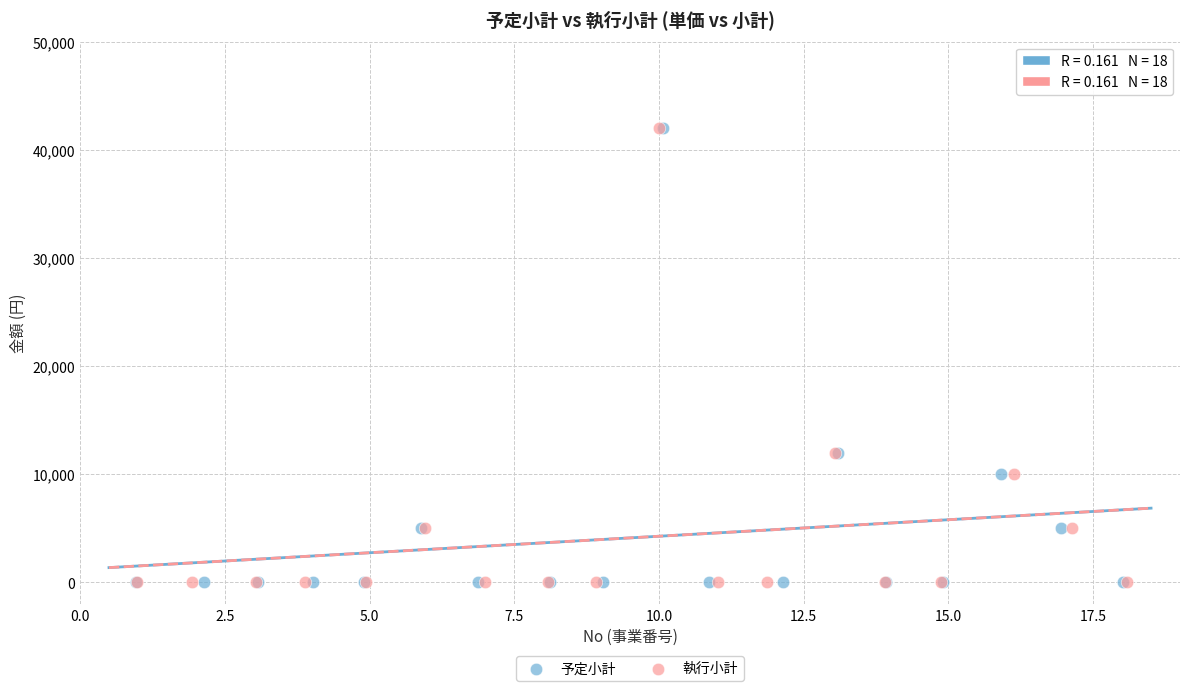

What are all the series names shown in the legend?

予定小計, 執行小計